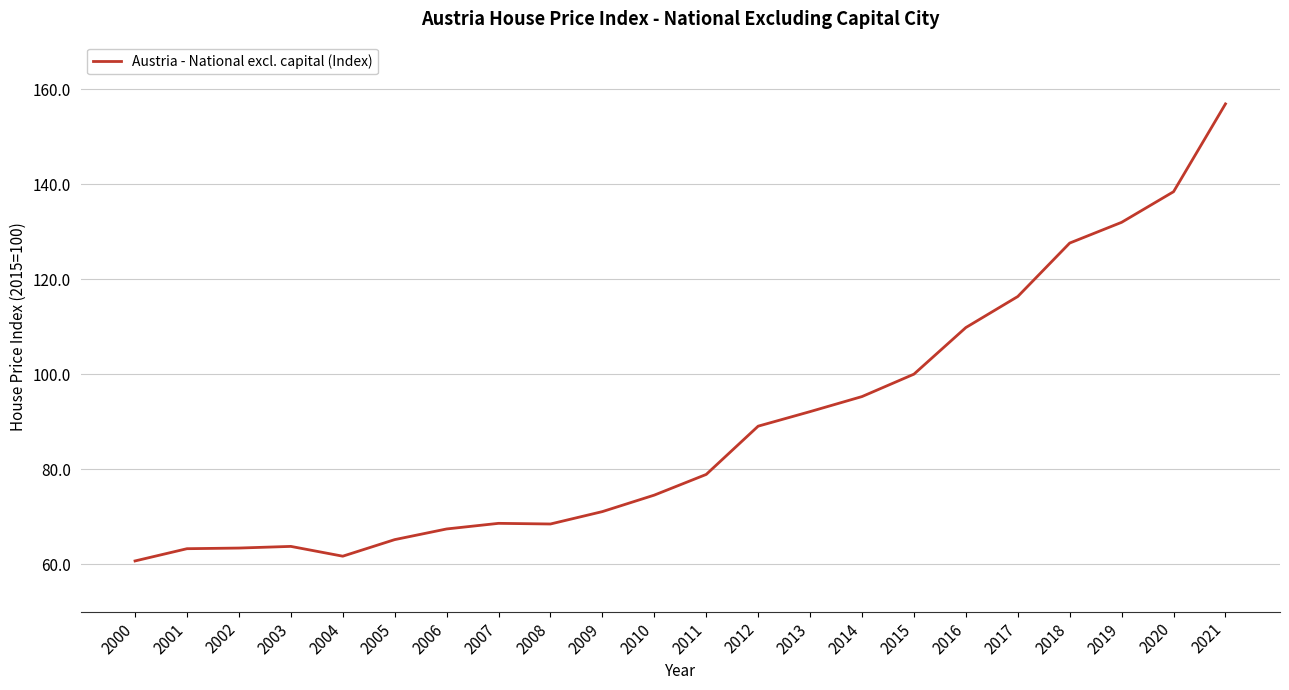

Is this an area chart (filled region under the line)?

No